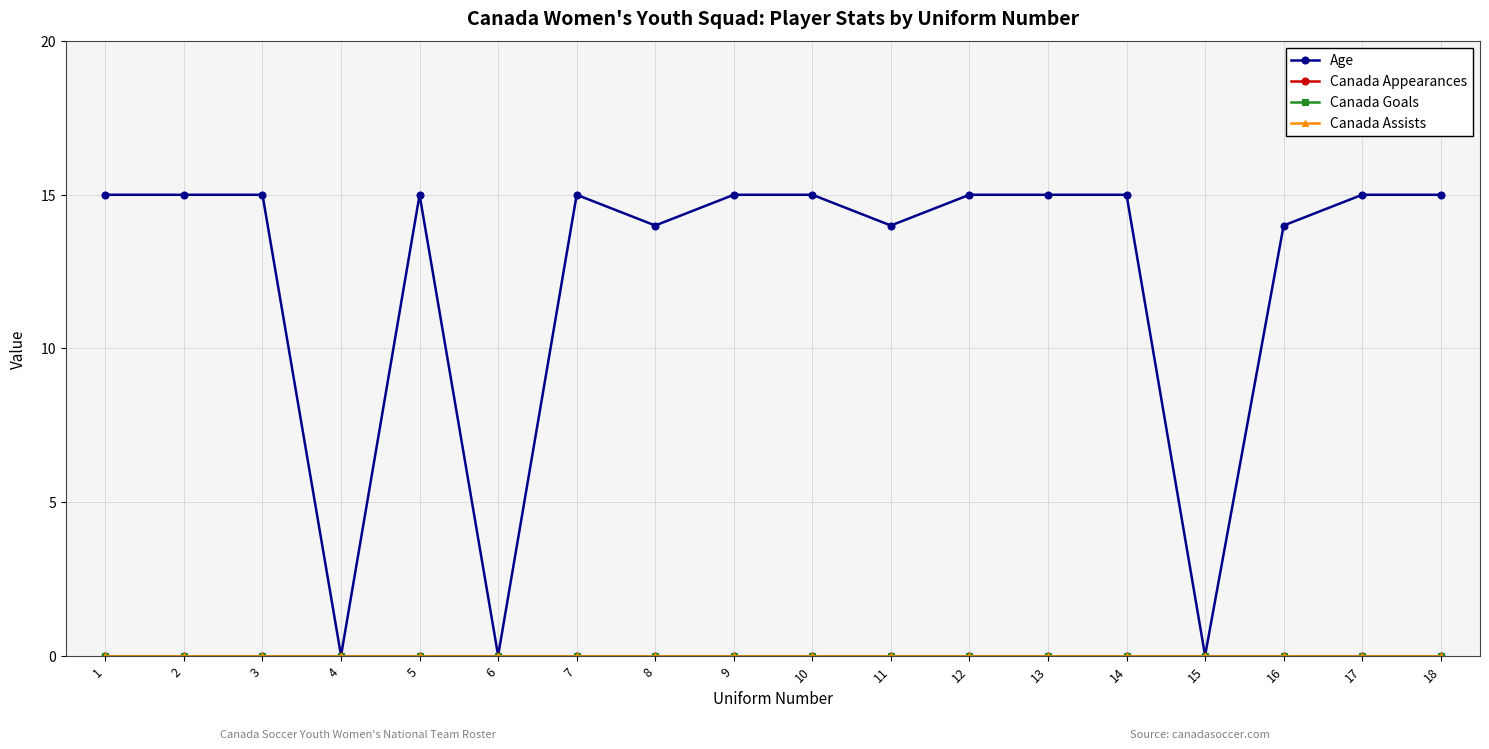

At how many categories does at least one series exceed 11?

15